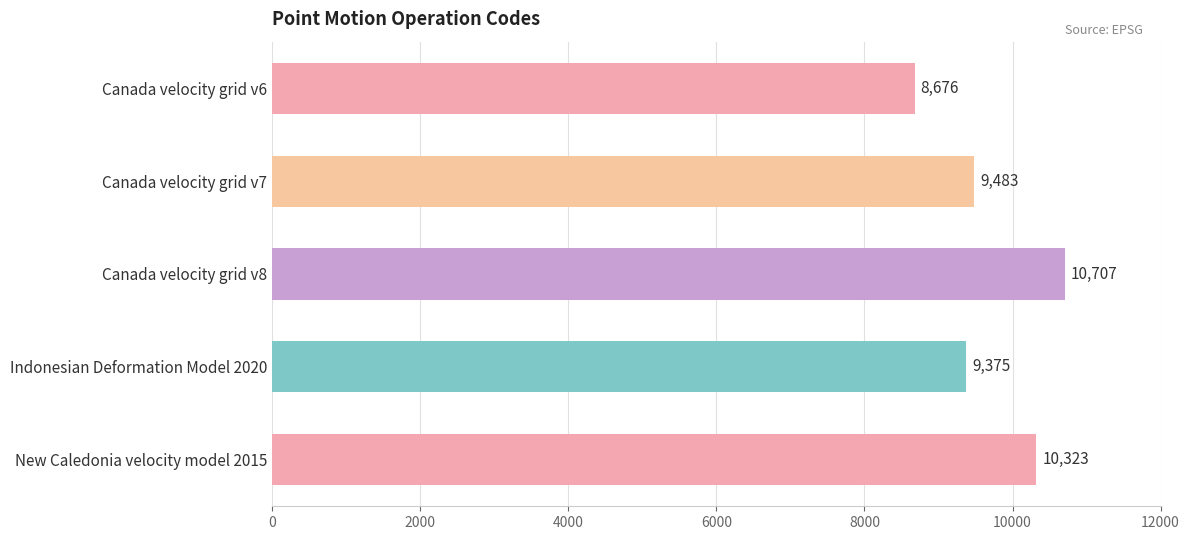

How many categories are shown in the chart?

5